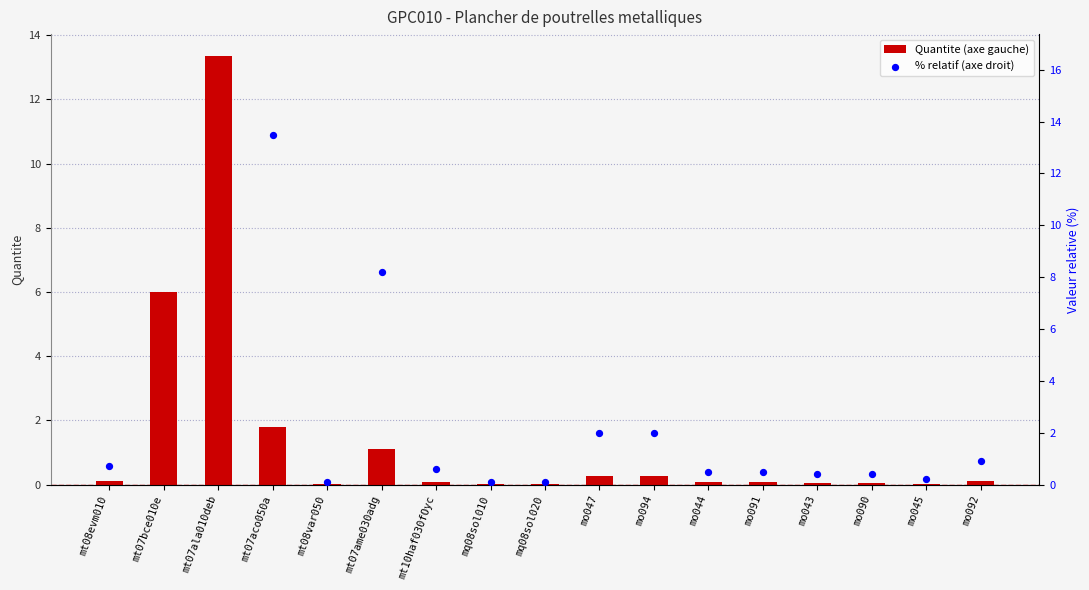

Which series reaches the maximum Y coordinate?

% relatif